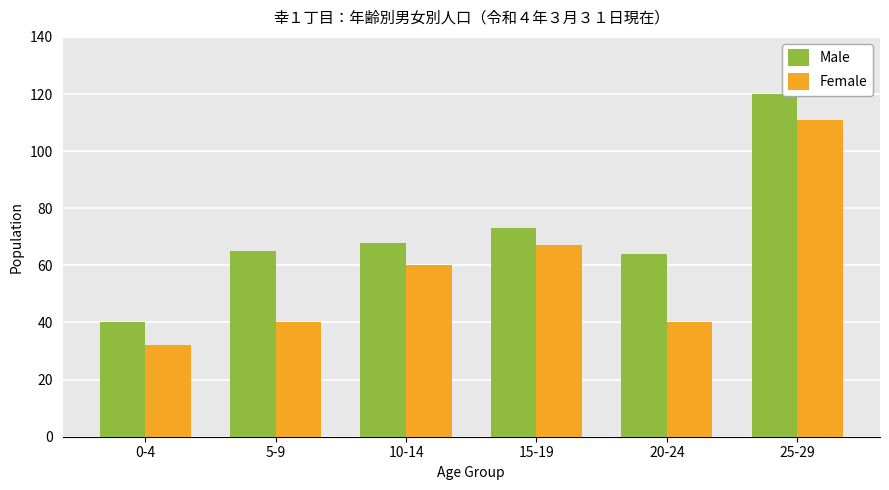

At which category does the chart reach its peak across all series?

25-29